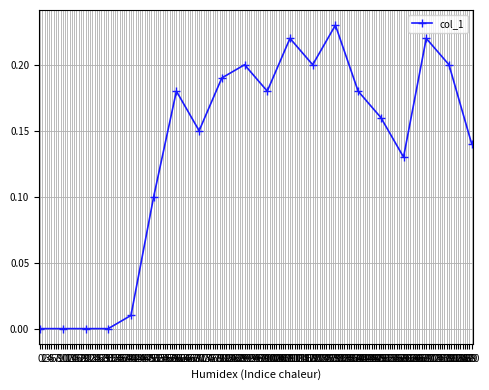

Does the chart have visible grid lines?

Yes